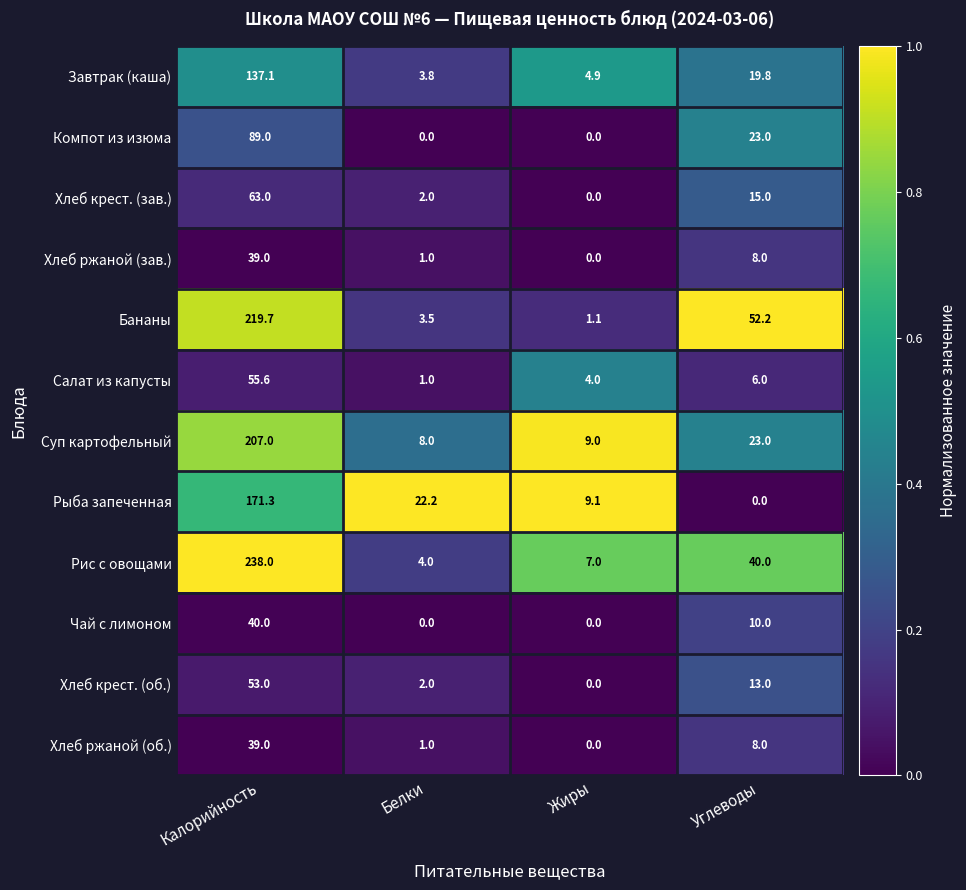

Between Белки and Углеводы, which series saw the biggest shift?

Бананы